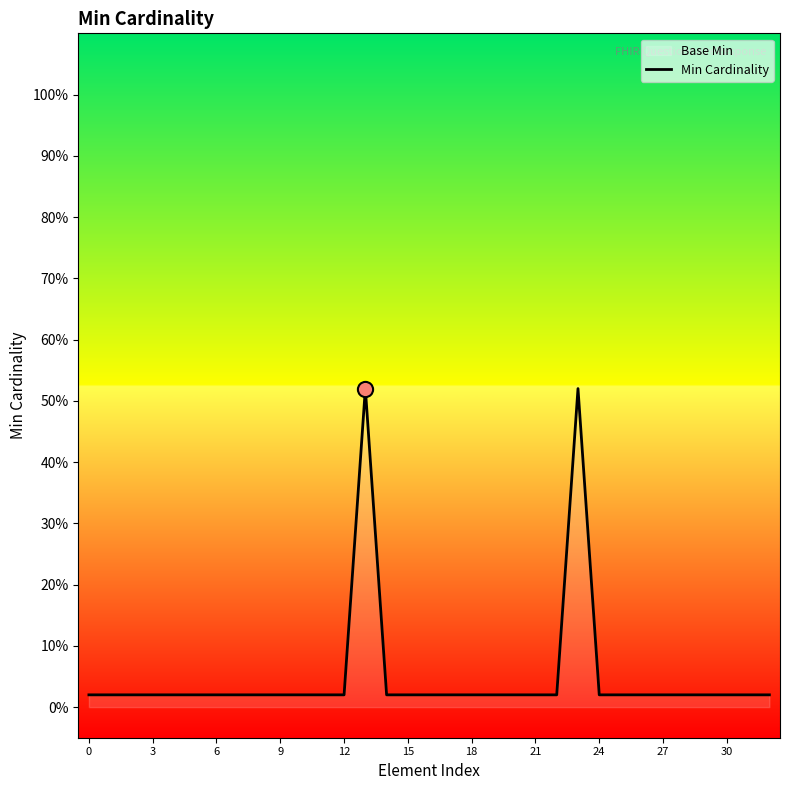

What is the change in value from 12 to 23?

+0.5